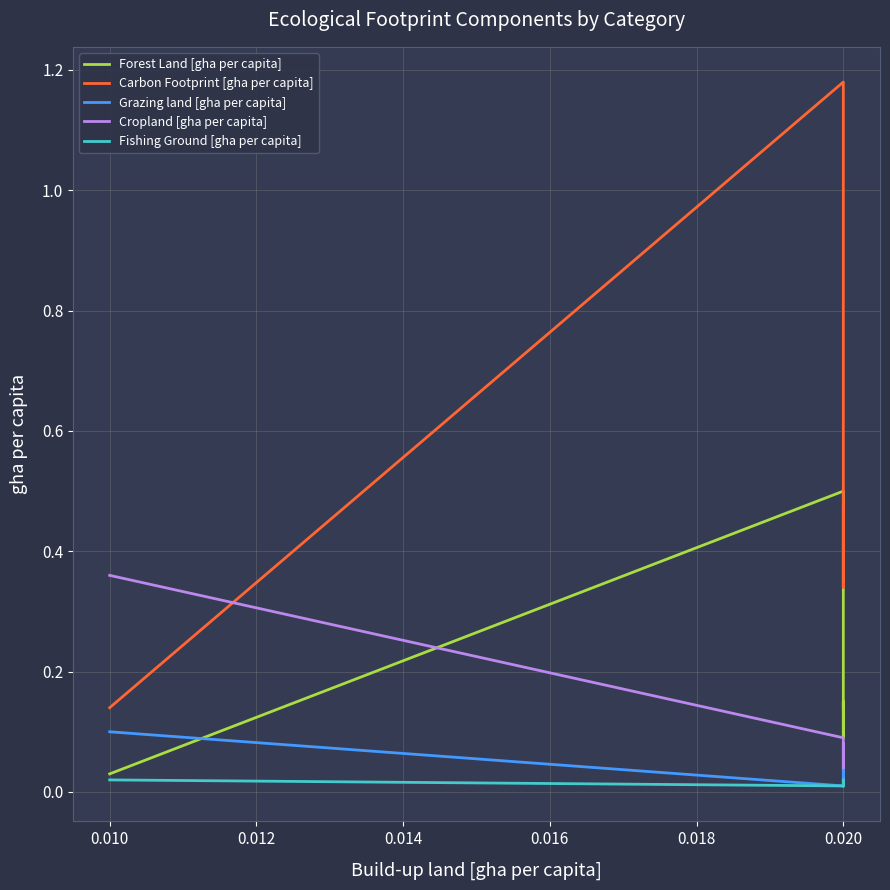

At how many categories does at least one series exceed 0?

5